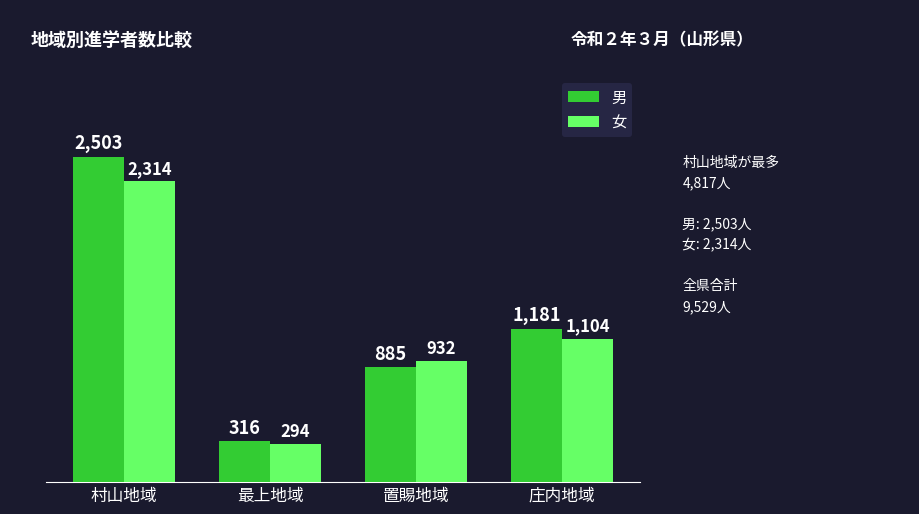

What is the maximum value for 男?

2503